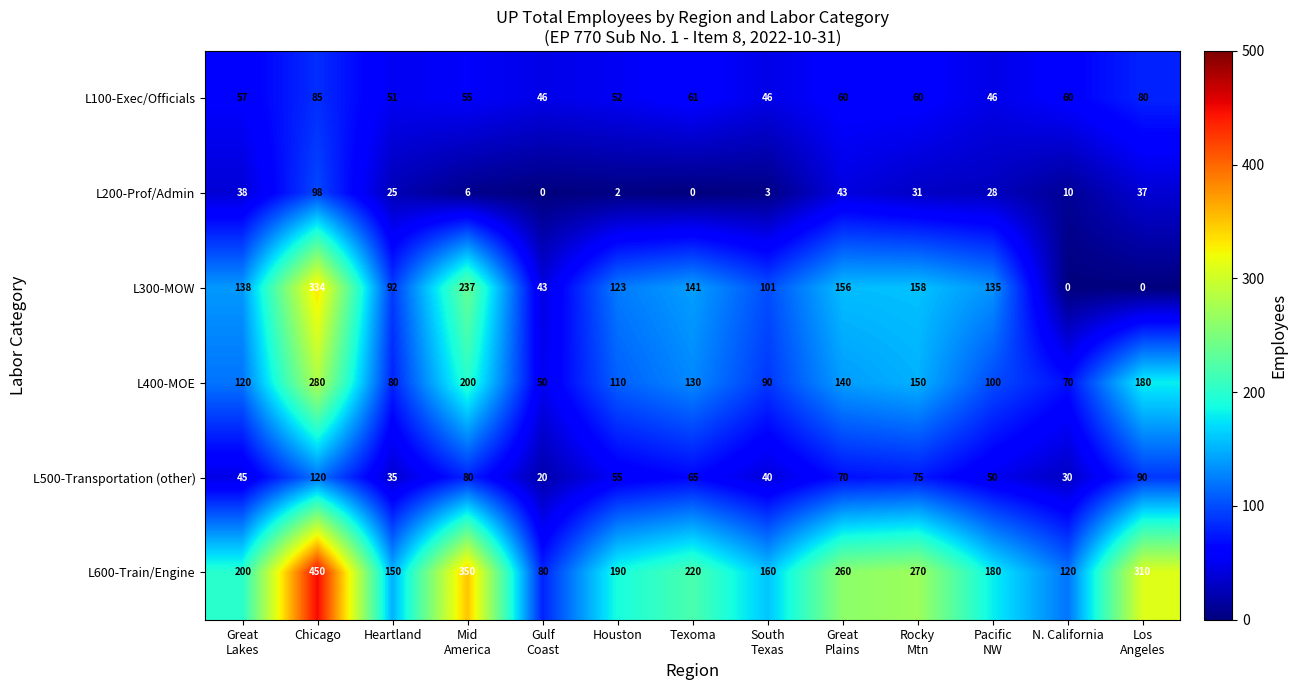

Which series has the largest total across all categories?

L600-Train/Engine